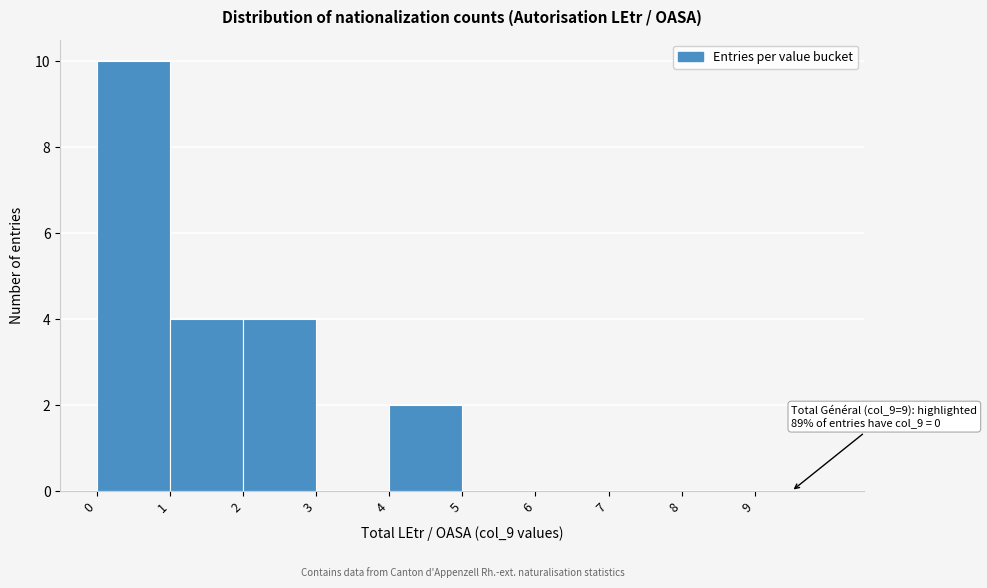

Over which range of the x-axis is the bar tallest?

0 to 1